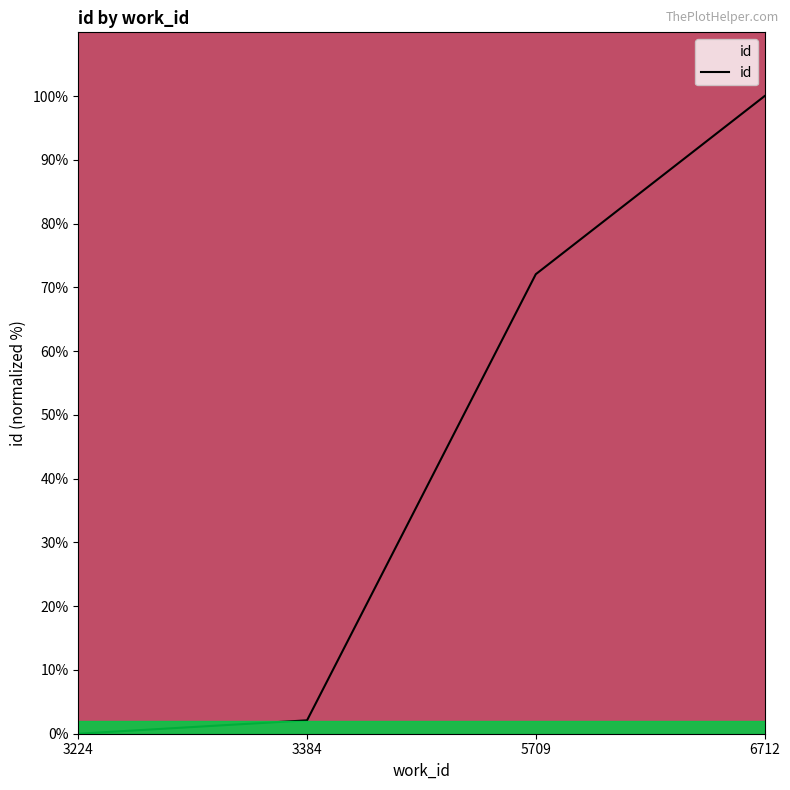

Reading right to left, what are all the values shown in this chart?

6712=100.0	5709=72.1	3384=2.1	3224=0.0